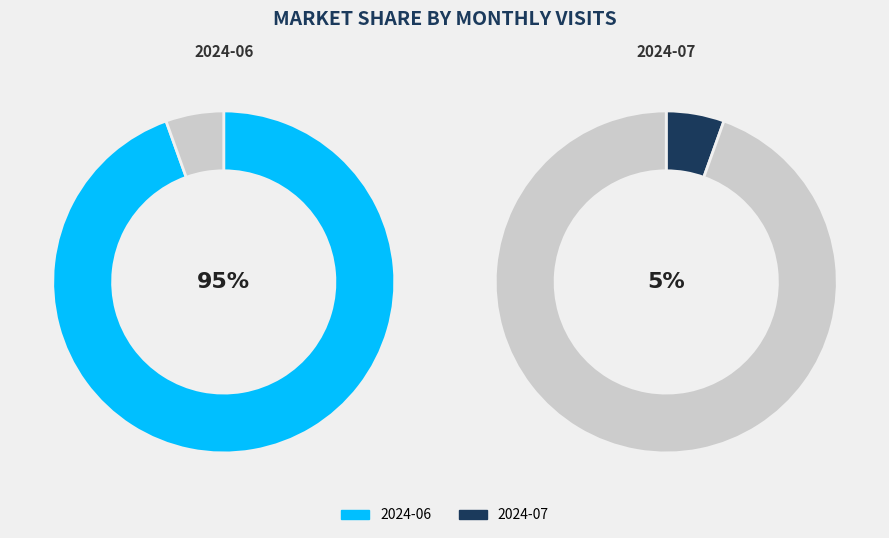

Between 2024-06 and 2024-07, which is larger?

2024-06